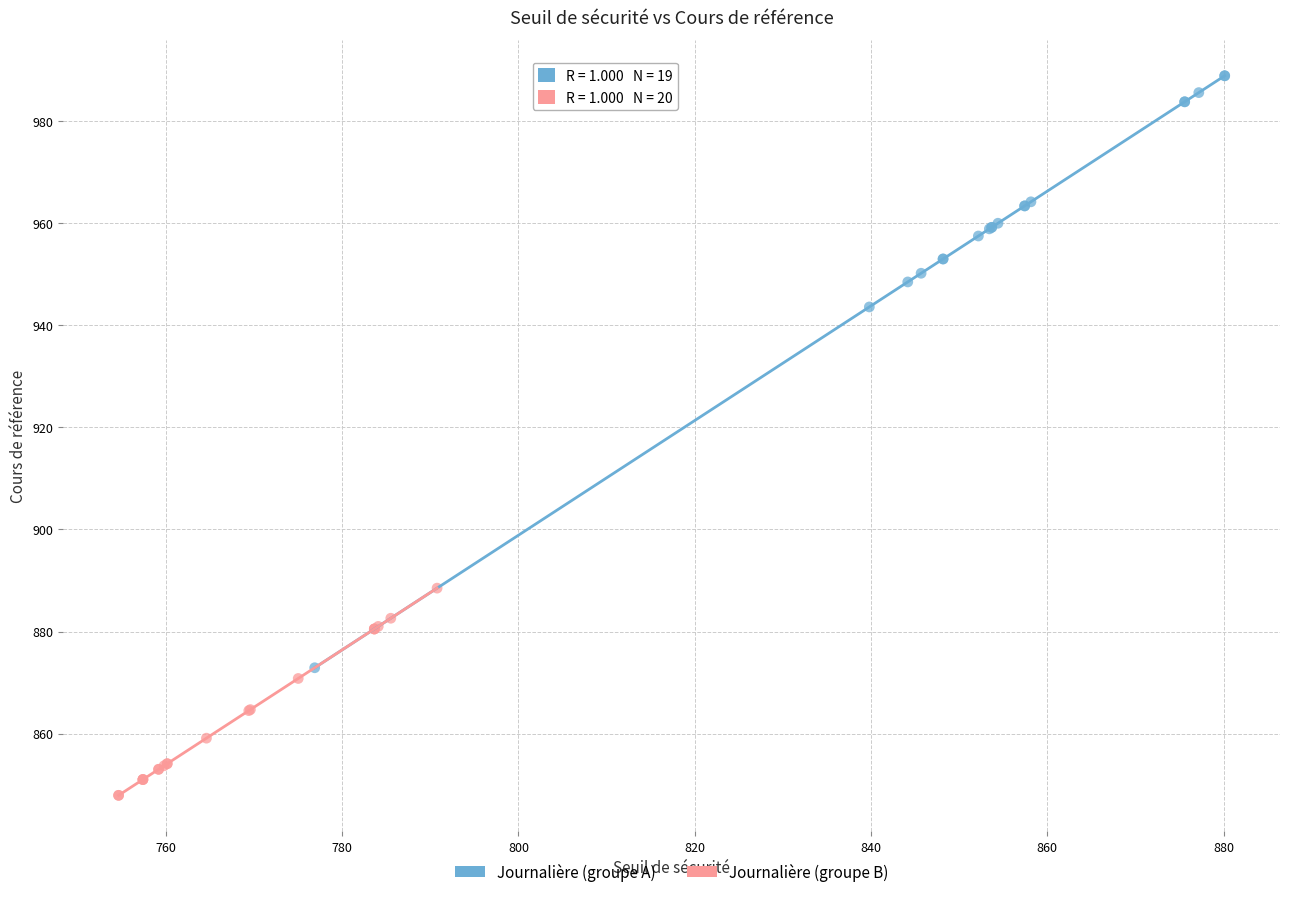

Which series reaches the maximum Y coordinate?

Journalière (groupe A)